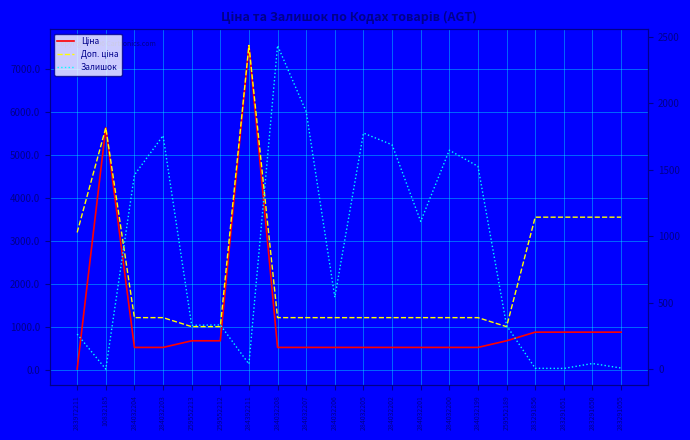

True or false: Ціна and Залишок intersect in this chart.

True